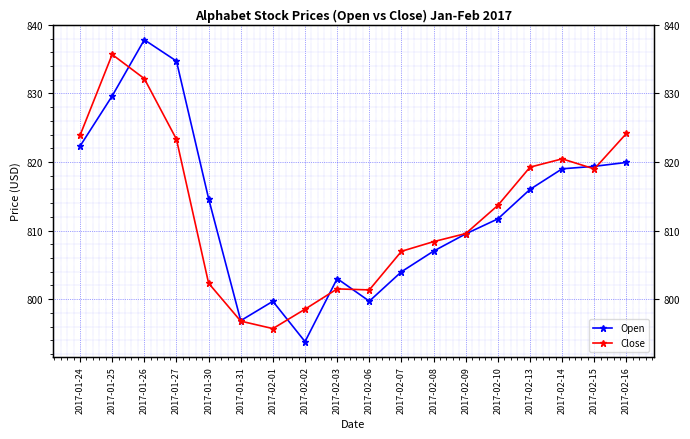

True or false: Close has a value of 819.0 at 2017-02-15.

True